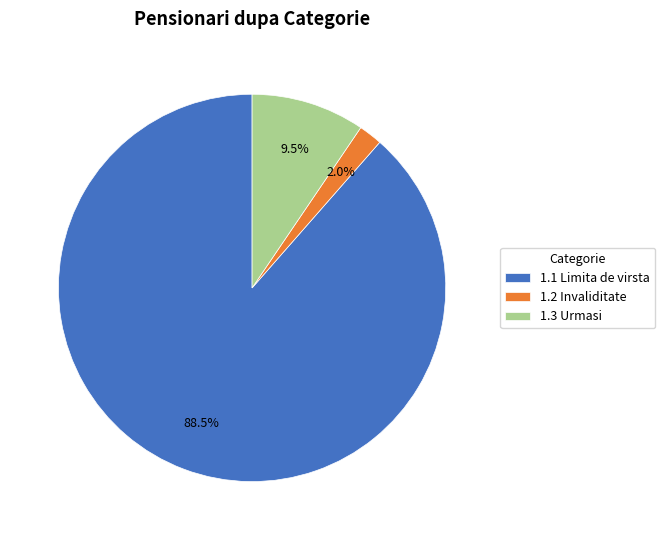

What is the ratio of the value at 1.3 Urmasi to the value at 1.2 Invaliditate?

4.8